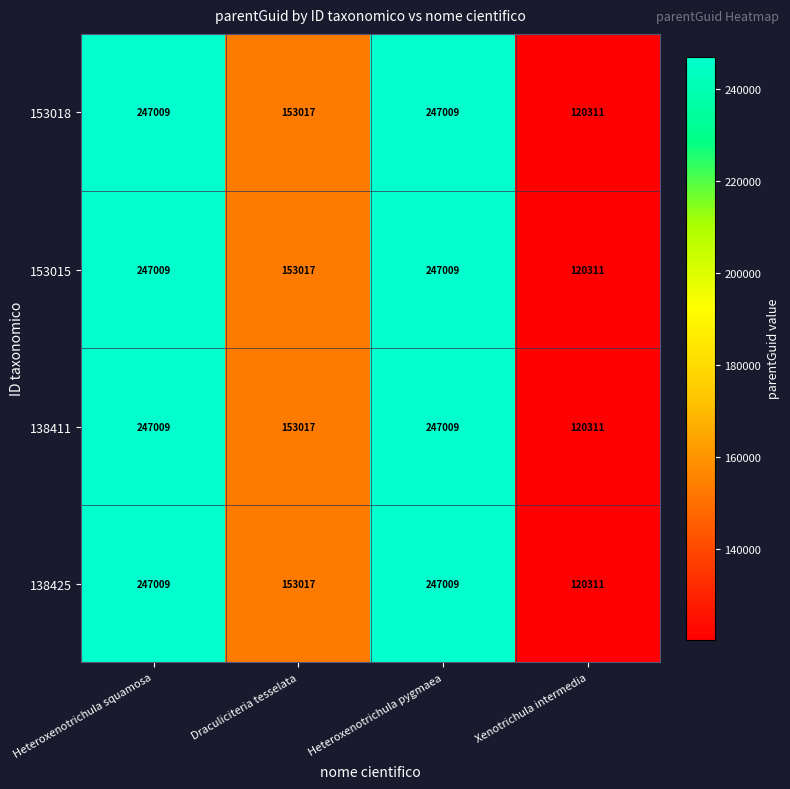

At which category does the chart reach its minimum across all series?

Xenotrichula intermedia